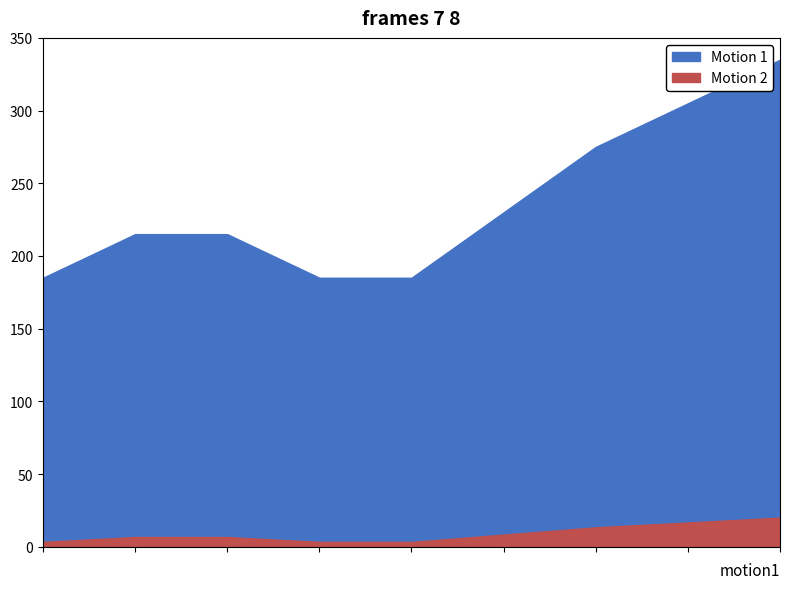

True or false: Motion 1 has more than 2 points higher than both neighbors.

False